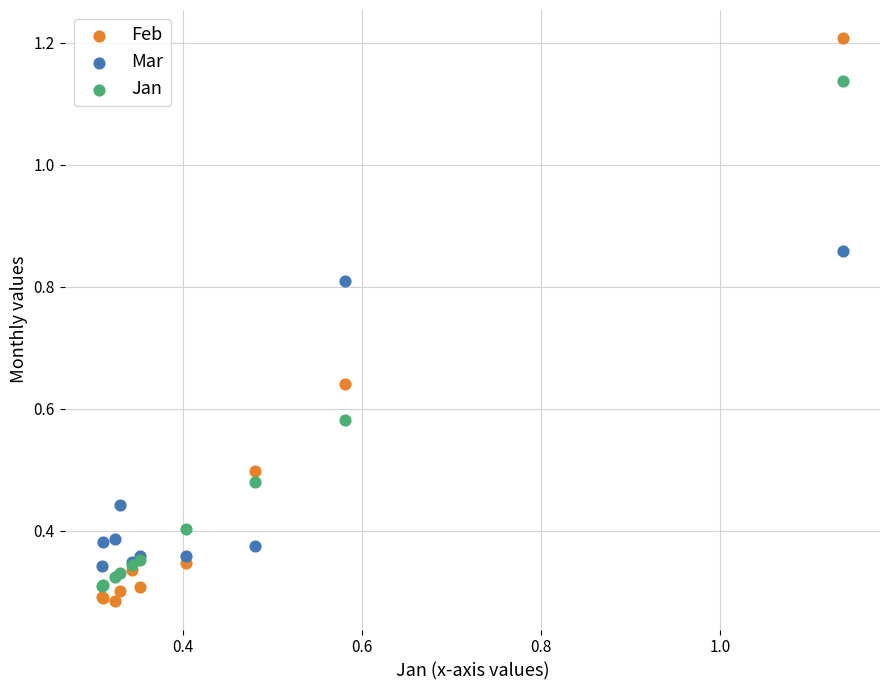

Which series reaches the maximum Y coordinate?

Feb